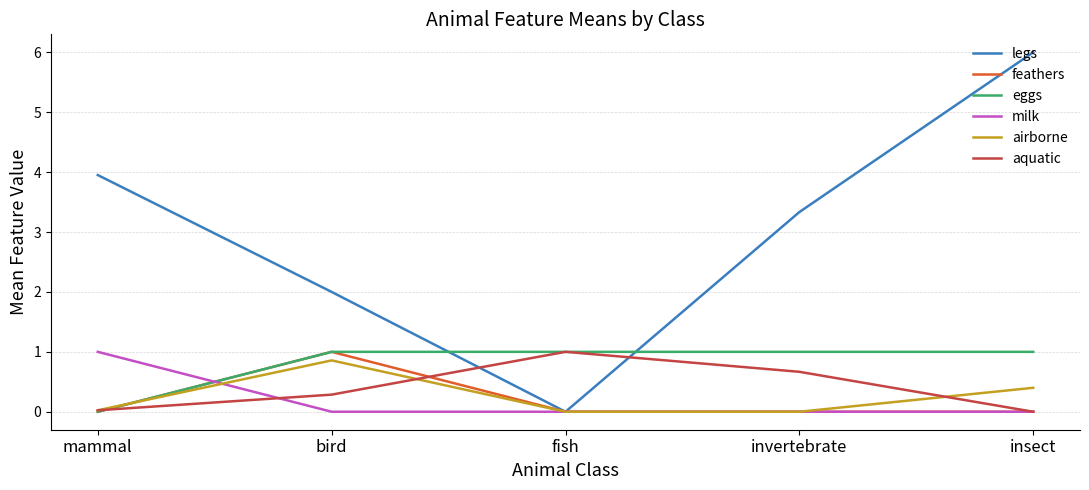

What is the sum of all airborne values?

1.3